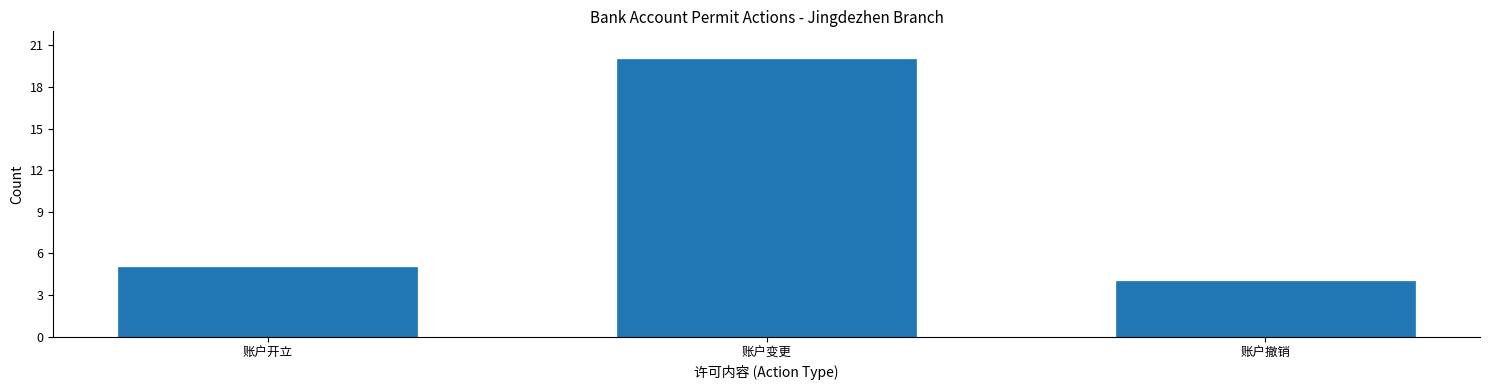

Reading left to right, extract all data points from this chart.

5	20	4